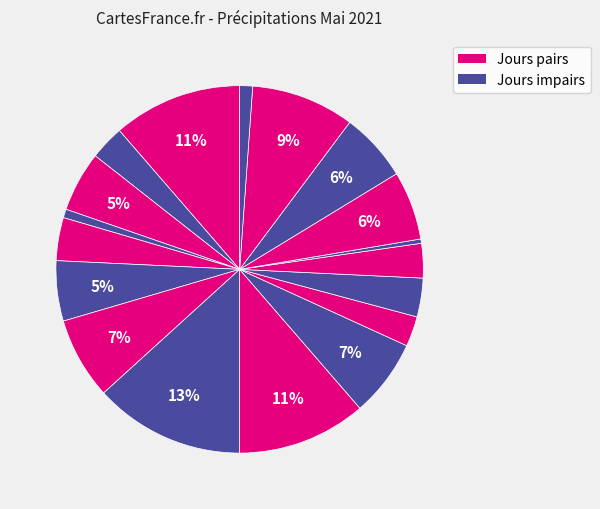

How many segments does this pie chart have?

18